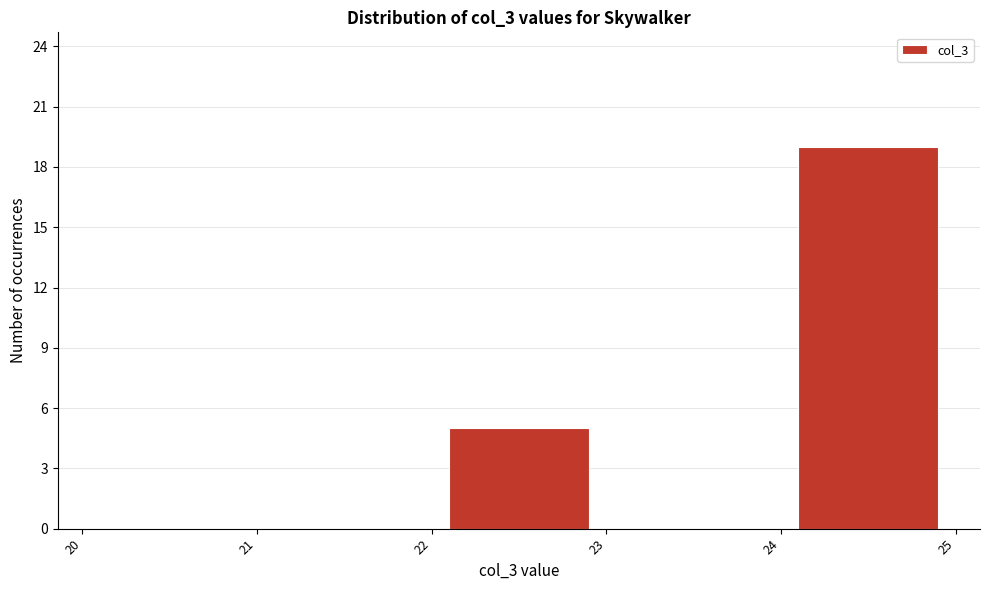

Over which range of the x-axis is the bar tallest?

24 to 25